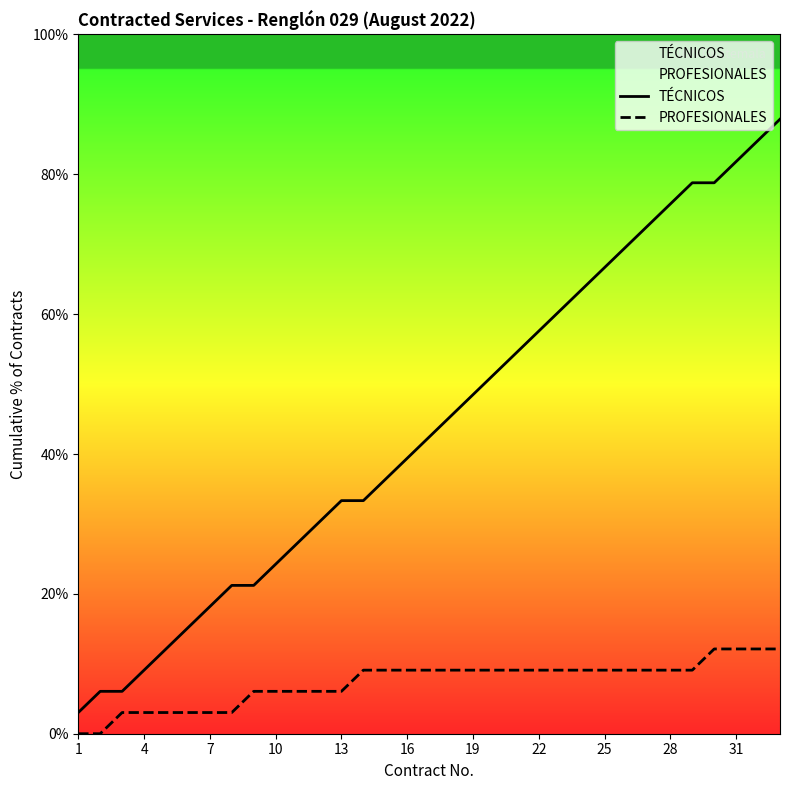

Reading right to left, what are all the values shown in this chart?

TÉCNICOS: 87.9	84.8	81.8	78.8	78.8	75.8	72.7	69.7	66.7	63.6	60.6	57.6	54.5	51.5	48.5	45.5	42.4	39.4	36.4	33.3	33.3	30.3	27.3	24.2	21.2	21.2	18.2	15.2	12.1	9.1	6.1	6.1	3.0
PROFESIONALES: 12.1	12.1	12.1	12.1	9.1	9.1	9.1	9.1	9.1	9.1	9.1	9.1	9.1	9.1	9.1	9.1	9.1	9.1	9.1	9.1	6.1	6.1	6.1	6.1	6.1	3.0	3.0	3.0	3.0	3.0	3.0	0.0	0.0